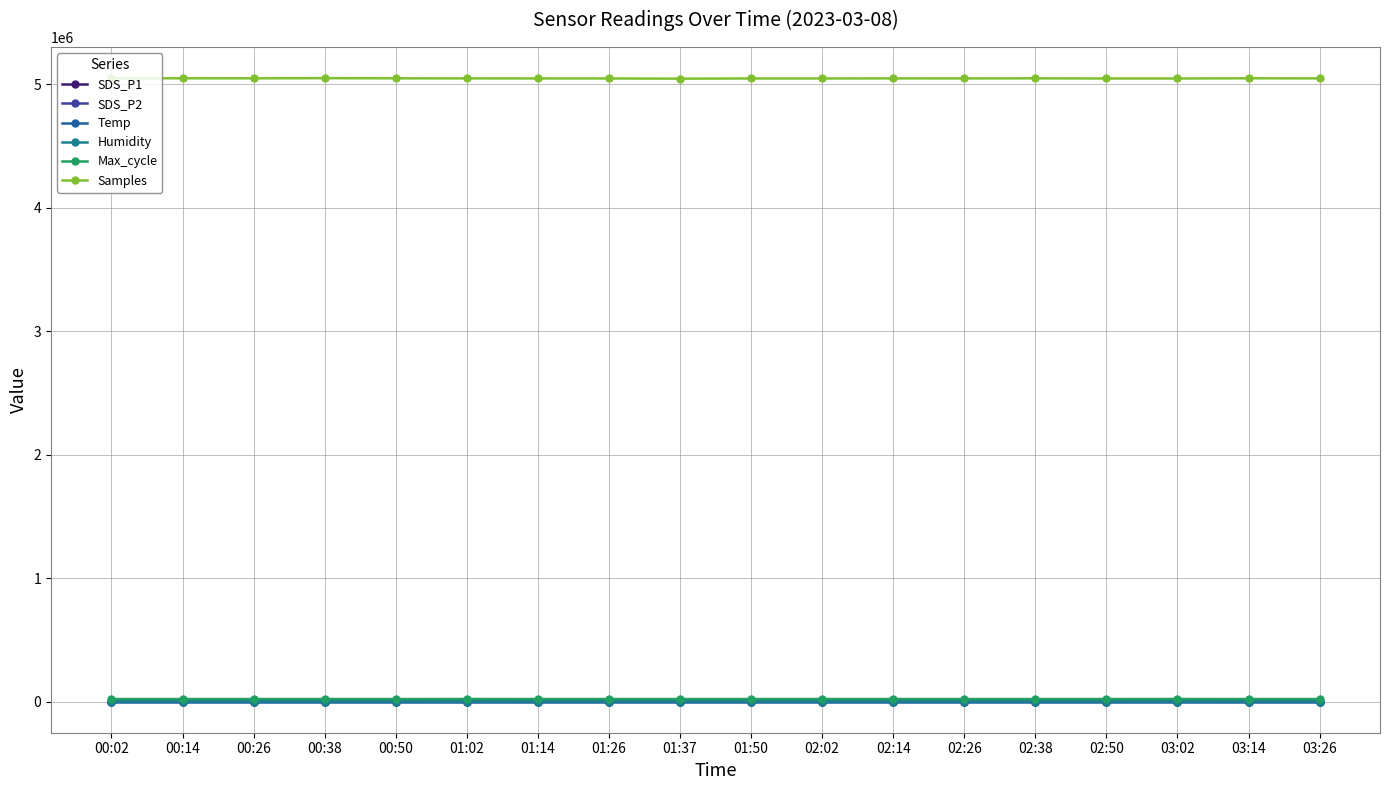

What is the average value of the SDS_P1 series?

9.9